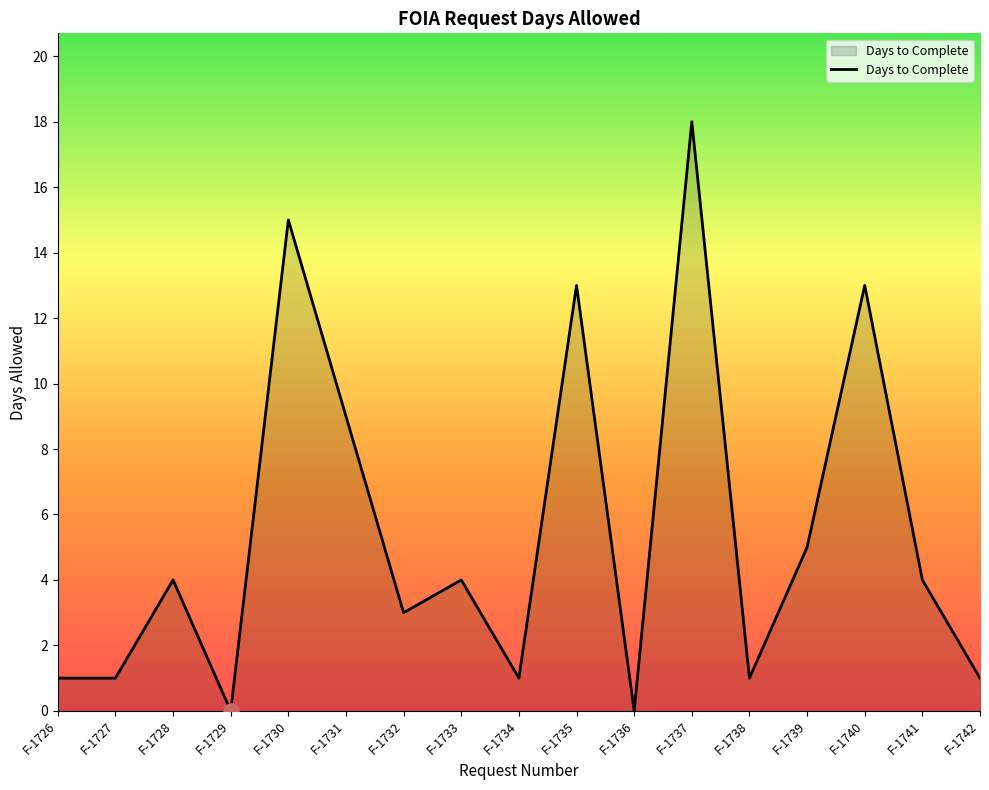

What is the ratio of the value at F-1730 to the value at F-1726?

15.0